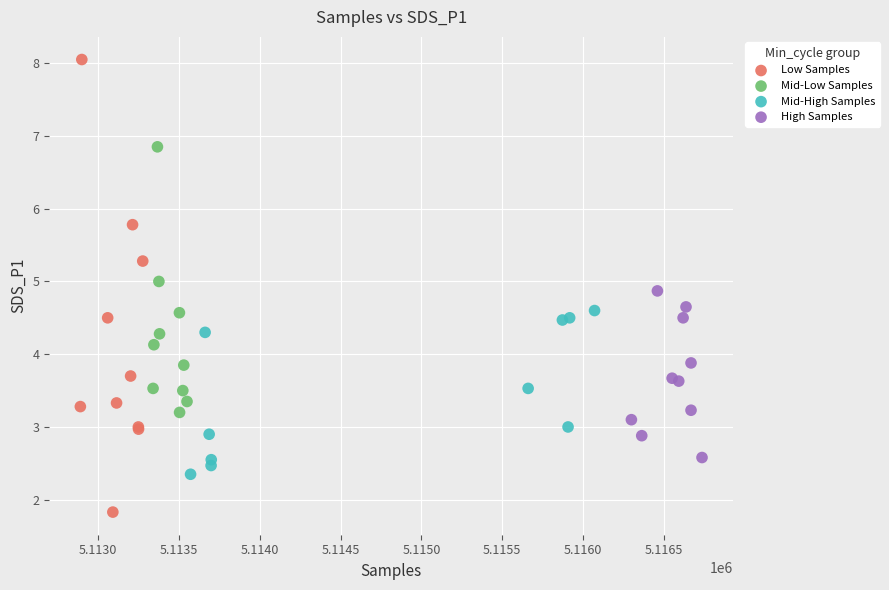

Which series has the largest Y range (max minus min)?

Low Samples